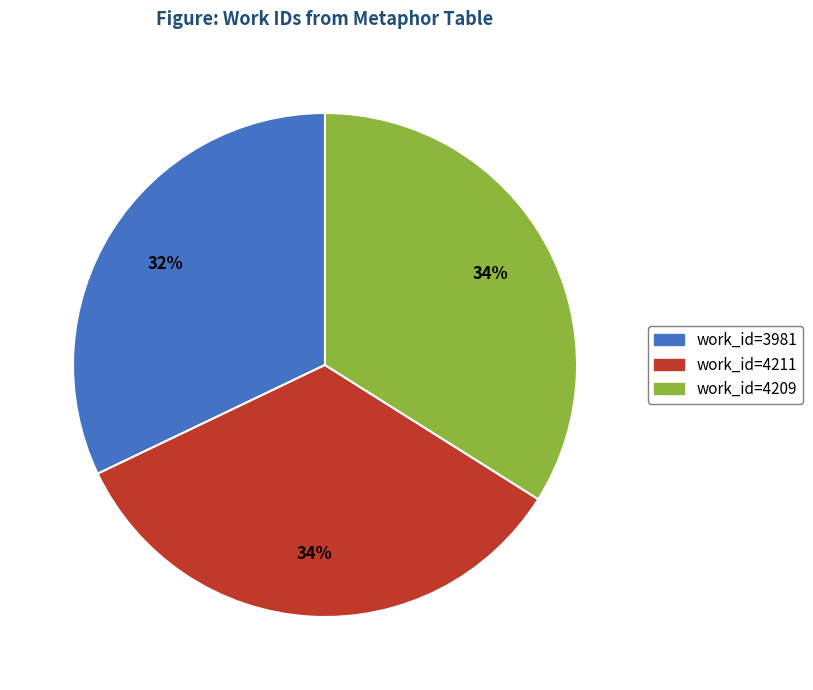

Is it true that work_id=4211 is 22% of the pie?

False